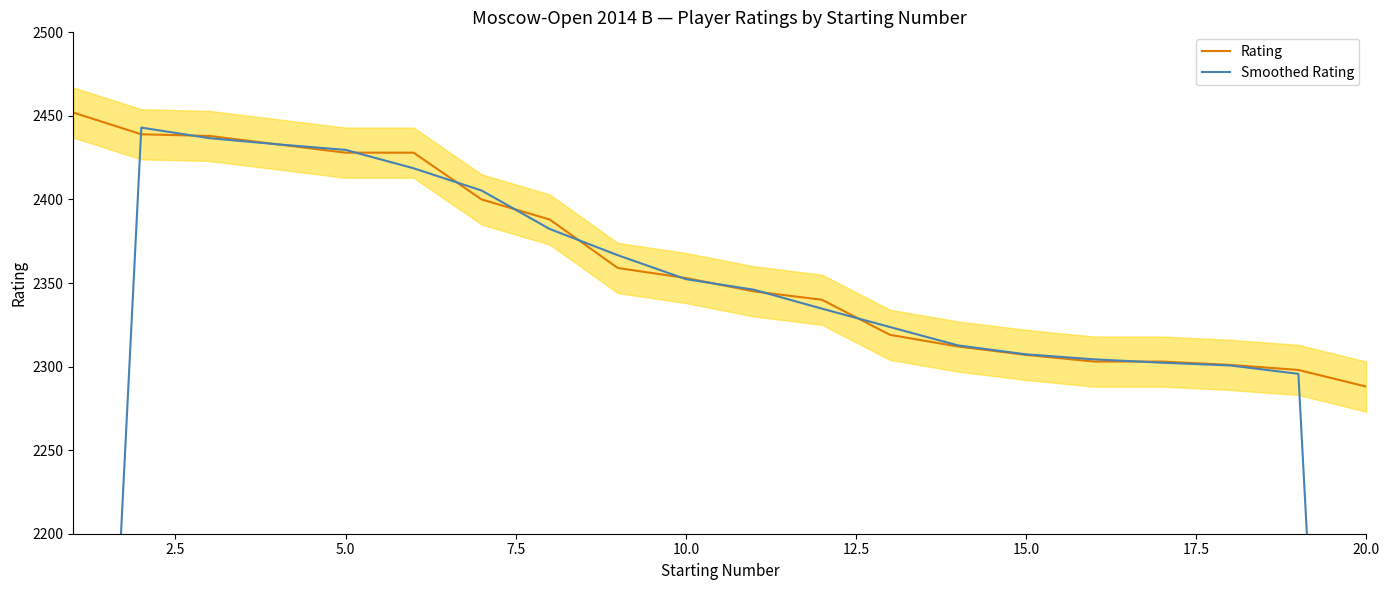

Reading right to left, what are all the values shown in this chart?

Rating: 2288.0	2298.0	2301.0	2303.0	2303.0	2307.0	2312.0	2319.0	2340.0	2345.0	2353.0	2359.0	2388.0	2400.0	2428.0	2428.0	2433.0	2438.0	2439.0	2452.0
Smoothed Rating: 1528.7	2295.7	2300.7	2302.3	2304.3	2307.3	2312.7	2323.7	2334.7	2346.0	2352.3	2366.7	2382.3	2405.3	2418.7	2429.7	2433.0	2436.7	2443.0	1630.3